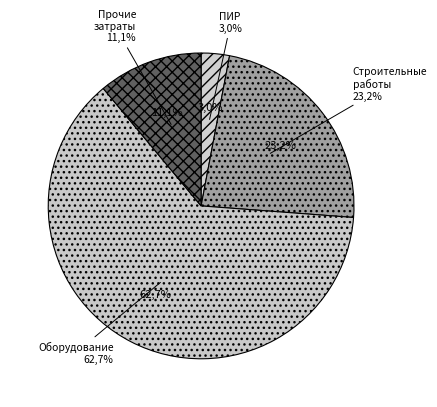

Which category has the smallest portion of the pie?

проектно-изыскательские работы